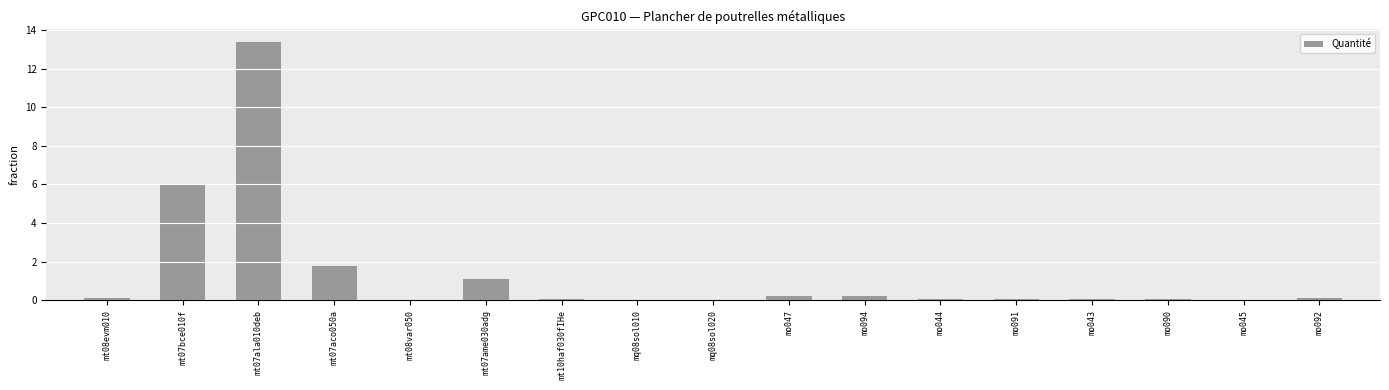

Does the chart contain stacked bars?

No